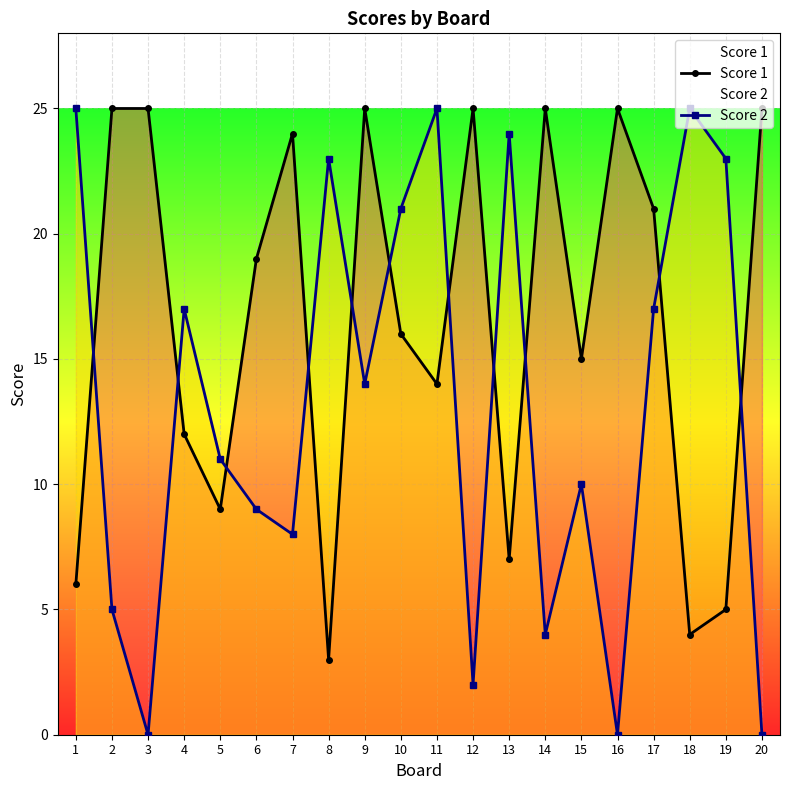

Which series ends up on top after the final intersection of Score 1 and Score 2?

Score 1